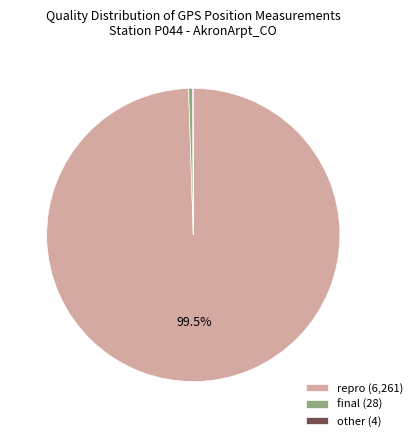

Does final (28) represent more than half of the total?

No